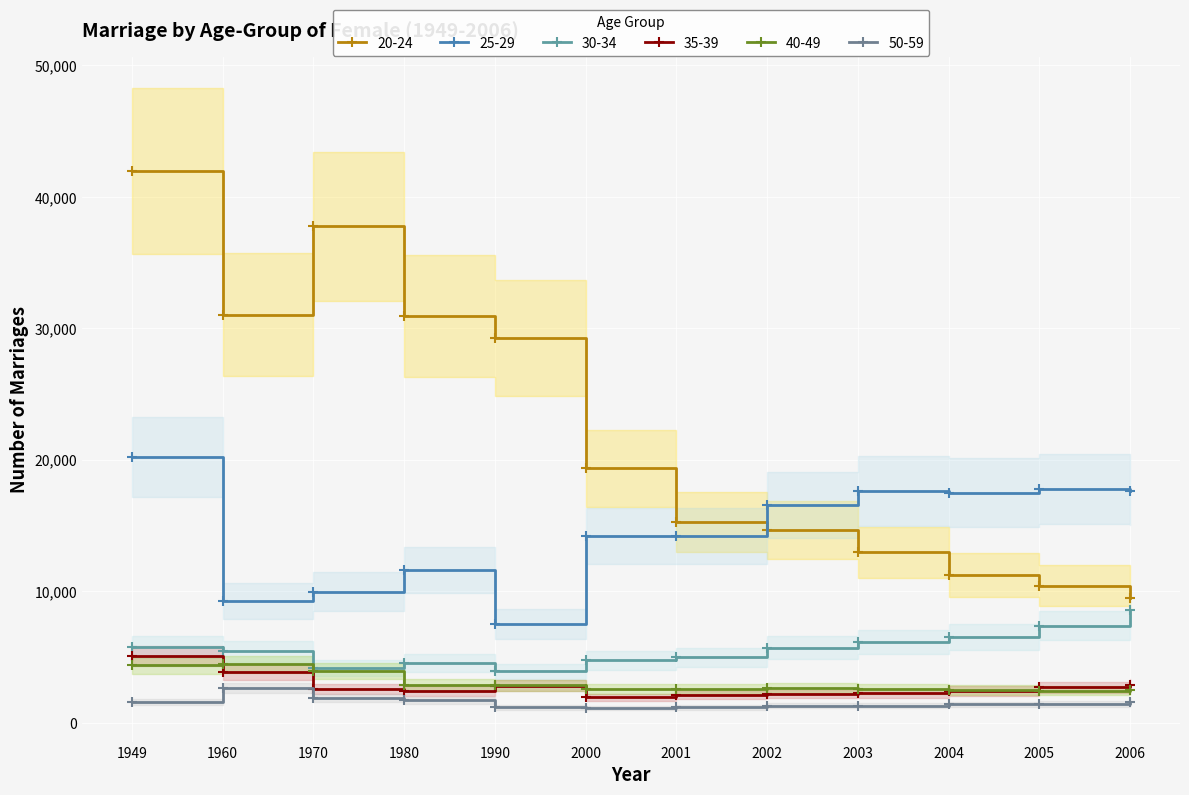

Is the value of 20-24 at 2001 greater than the value of 50-59 at 2003?

Yes